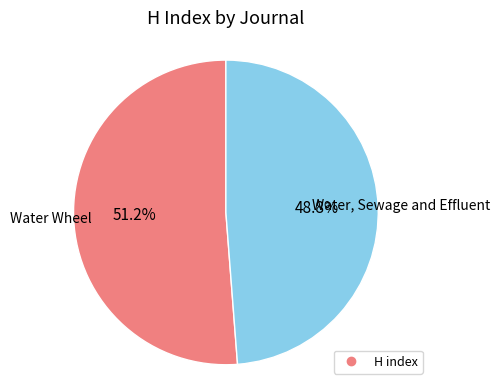

Is there a majority slice in this chart?

Yes